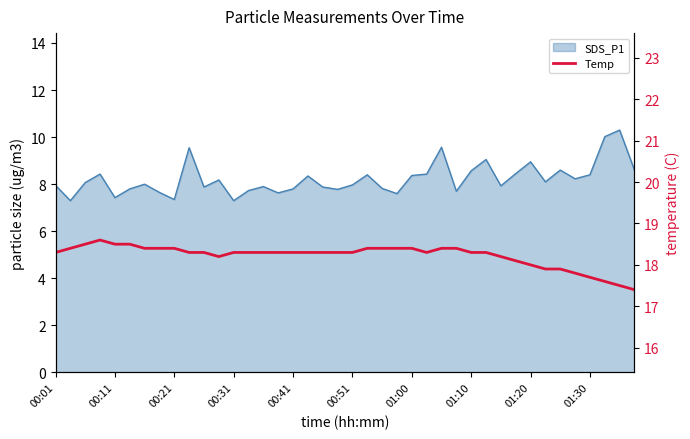

What is the difference between the second highest and minimum values?

1.1